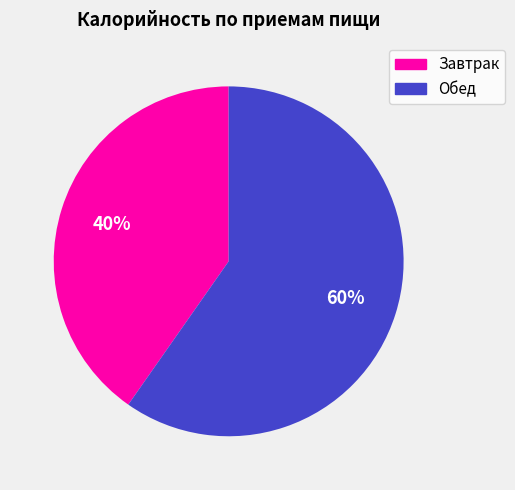

The Обед slice represents 69% of the pie. True or false?

False